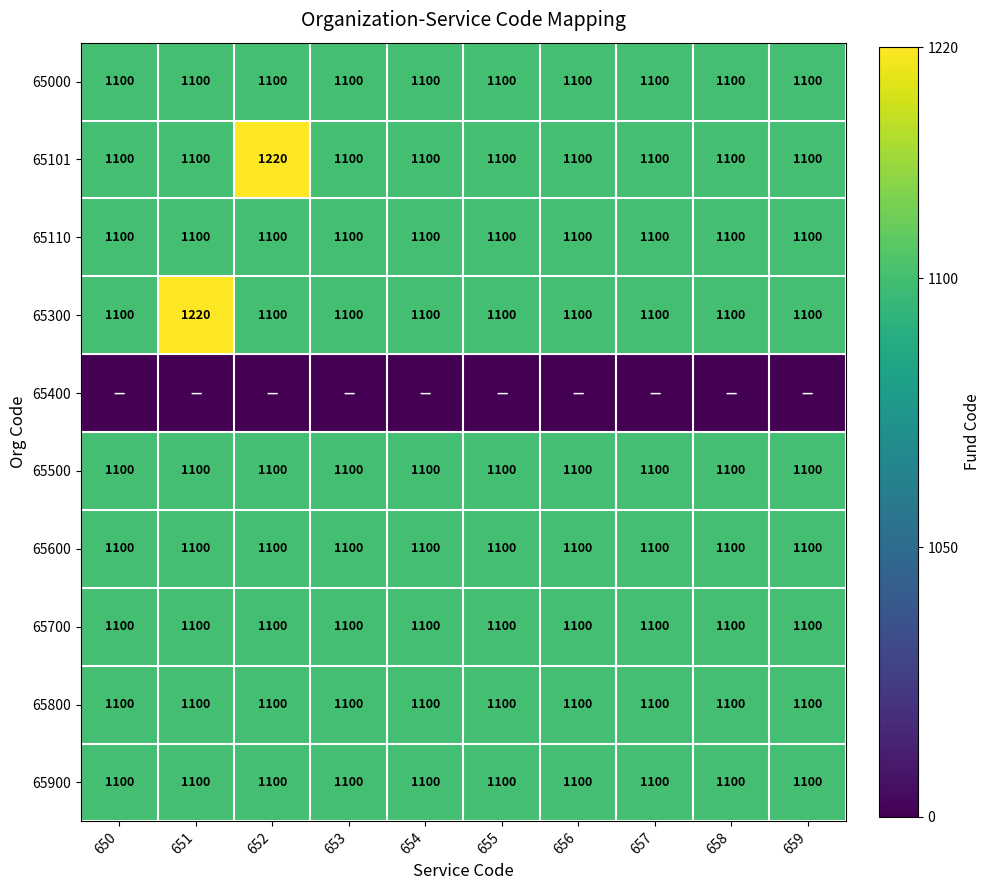

What is the approximate value of 65800 at 659?

1100